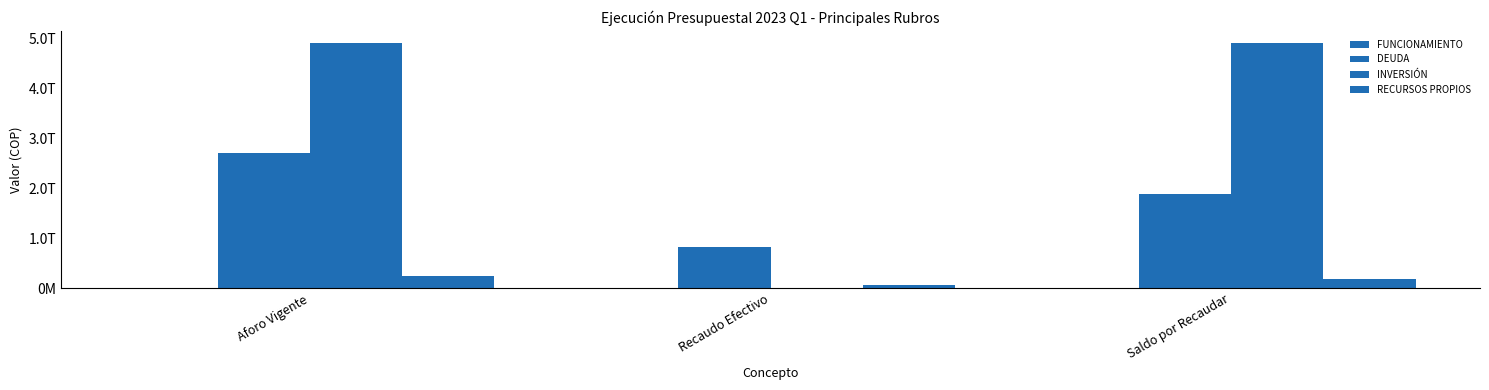

Where does the INVERSIÓN series first go above 4908582956869?

Aforo Vigente